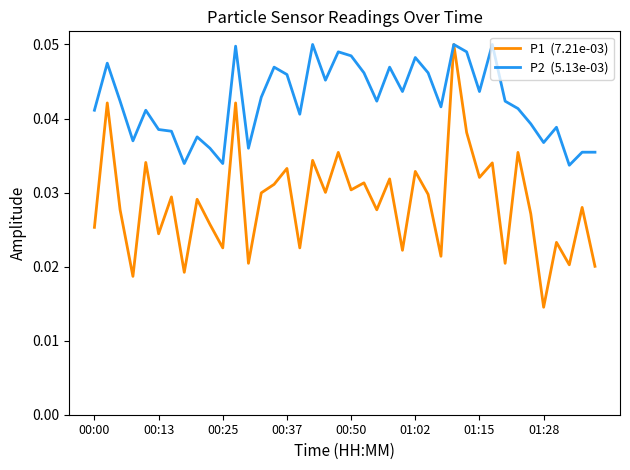

Reading left to right, what are all the values shown in this chart?

P1  (7.21e-03): 0.0	0.0	0.0	0.0	0.0	0.0	0.0	0.0	0.0	0.0	0.0	0.0	0.0	0.0	0.0	0.0	0.0	0.0	0.0	0.0	0.0	0.0	0.0	0.0	0.0	0.0	0.0	0.0	0.1	0.0	0.0	0.0	0.0	0.0	0.0	0.0	0.0	0.0	0.0	0.0
P2  (5.13e-03): 0.0	0.0	0.0	0.0	0.0	0.0	0.0	0.0	0.0	0.0	0.0	0.0	0.0	0.0	0.0	0.0	0.0	0.1	0.0	0.0	0.0	0.0	0.0	0.0	0.0	0.0	0.0	0.0	0.1	0.0	0.0	0.1	0.0	0.0	0.0	0.0	0.0	0.0	0.0	0.0